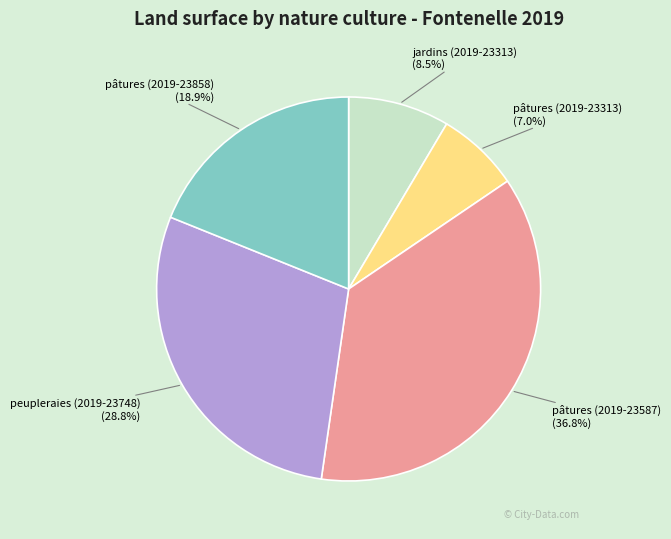

To the nearest percent, what is the average slice percentage?

20%